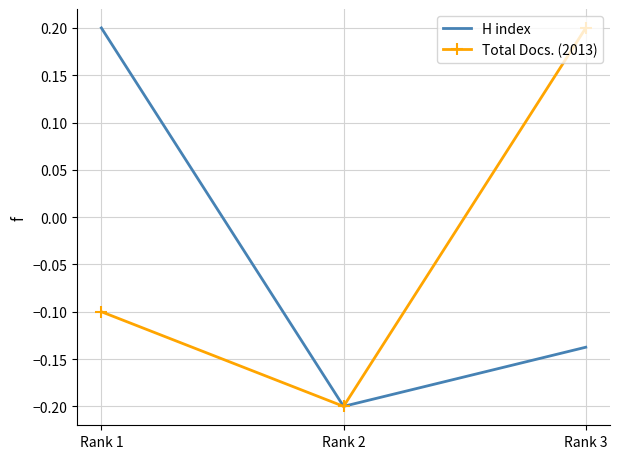

What is the spread (max minus min) of values at Rank 3?

0.3